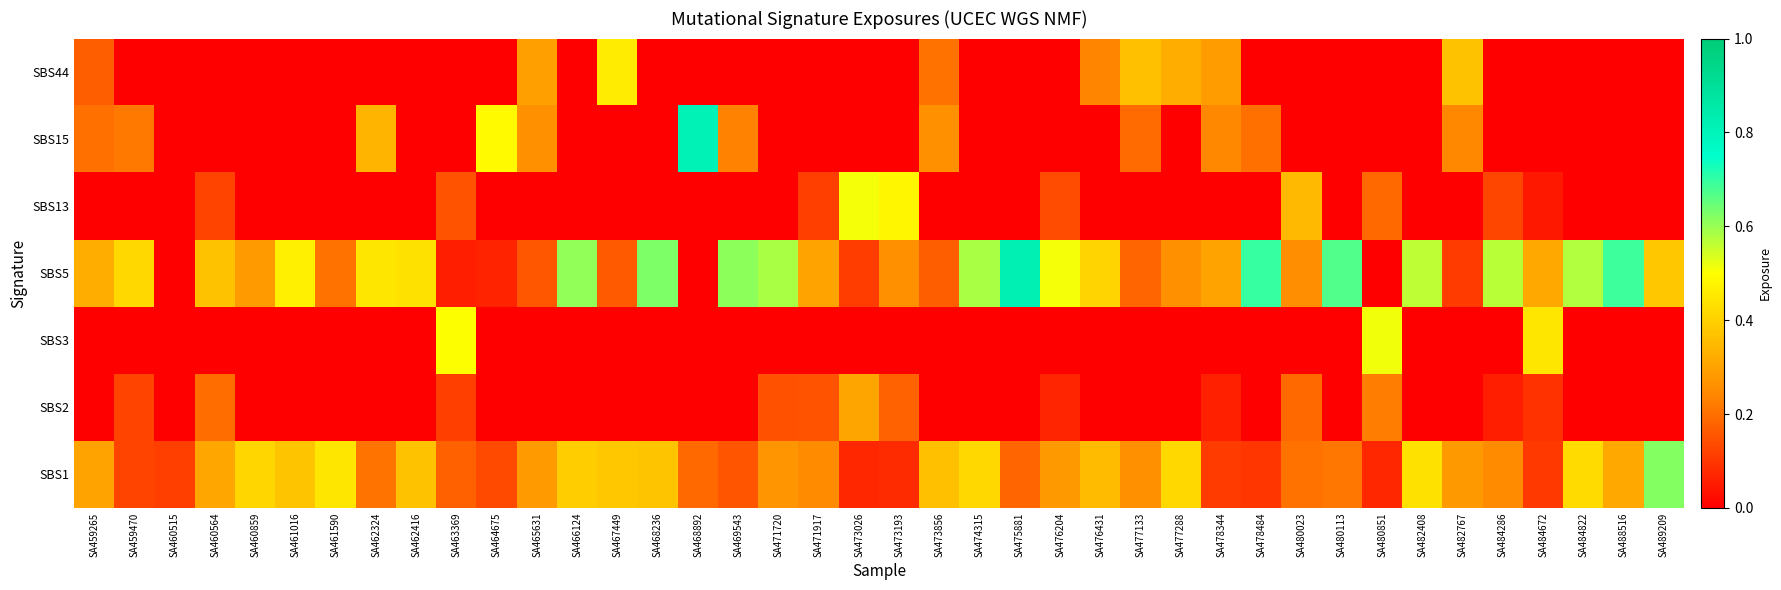

Reading left to right, transcribe all the data shown in this chart.

SBS1: SA459265=0.3	SA459470=0.1	SA460515=0.1	SA460564=0.3	SA460859=0.4	SA461016=0.4	SA461590=0.4	SA462324=0.2	SA462416=0.4	SA463369=0.2	SA464675=0.1	SA465631=0.3	SA466124=0.4	SA467449=0.4	SA468236=0.4	SA468892=0.2	SA469543=0.2	SA471720=0.3	SA471917=0.3	SA473026=0.1	SA473193=0.1	SA473856=0.4	SA474315=0.4	SA475881=0.2	SA476204=0.3	SA476431=0.4	SA477133=0.3	SA477288=0.4	SA478344=0.1	SA478484=0.1	SA480023=0.2	SA480113=0.2	SA480851=0.1	SA482408=0.4	SA482767=0.3	SA484286=0.2	SA484672=0.1	SA484822=0.4	SA488516=0.3	SA489209=0.6
SBS2: SA459265=0.0	SA459470=0.1	SA460515=0.0	SA460564=0.2	SA460859=0.0	SA461016=0.0	SA461590=0.0	SA462324=0.0	SA462416=0.0	SA463369=0.1	SA464675=0.0	SA465631=0.0	SA466124=0.0	SA467449=0.0	SA468236=0.0	SA468892=0.0	SA469543=0.0	SA471720=0.1	SA471917=0.2	SA473026=0.3	SA473193=0.2	SA473856=0.0	SA474315=0.0	SA475881=0.0	SA476204=0.1	SA476431=0.0	SA477133=0.0	SA477288=0.0	SA478344=0.1	SA478484=0.0	SA480023=0.2	SA480113=0.0	SA480851=0.2	SA482408=0.0	SA482767=0.0	SA484286=0.1	SA484672=0.1	SA484822=0.0	SA488516=0.0	SA489209=0.0
SBS3: SA459265=0.0	SA459470=0.0	SA460515=0.0	SA460564=0.0	SA460859=0.0	SA461016=0.0	SA461590=0.0	SA462324=0.0	SA462416=0.0	SA463369=0.5	SA464675=0.0	SA465631=0.0	SA466124=0.0	SA467449=0.0	SA468236=0.0	SA468892=0.0	SA469543=0.0	SA471720=0.0	SA471917=0.0	SA473026=0.0	SA473193=0.0	SA473856=0.0	SA474315=0.0	SA475881=0.0	SA476204=0.0	SA476431=0.0	SA477133=0.0	SA477288=0.0	SA478344=0.0	SA478484=0.0	SA480023=0.0	SA480113=0.0	SA480851=0.5	SA482408=0.0	SA482767=0.0	SA484286=0.0	SA484672=0.4	SA484822=0.0	SA488516=0.0	SA489209=0.0
SBS5: SA459265=0.3	SA459470=0.4	SA460515=0.0	SA460564=0.4	SA460859=0.3	SA461016=0.5	SA461590=0.2	SA462324=0.4	SA462416=0.4	SA463369=0.1	SA464675=0.1	SA465631=0.2	SA466124=0.6	SA467449=0.2	SA468236=0.6	SA468892=0.0	SA469543=0.6	SA471720=0.6	SA471917=0.3	SA473026=0.1	SA473193=0.3	SA473856=0.2	SA474315=0.6	SA475881=0.8	SA476204=0.5	SA476431=0.4	SA477133=0.2	SA477288=0.3	SA478344=0.3	SA478484=0.7	SA480023=0.3	SA480113=0.7	SA480851=0.0	SA482408=0.6	SA482767=0.1	SA484286=0.6	SA484672=0.3	SA484822=0.6	SA488516=0.7	SA489209=0.4
SBS13: SA459265=0.0	SA459470=0.0	SA460515=0.0	SA460564=0.1	SA460859=0.0	SA461016=0.0	SA461590=0.0	SA462324=0.0	SA462416=0.0	SA463369=0.2	SA464675=0.0	SA465631=0.0	SA466124=0.0	SA467449=0.0	SA468236=0.0	SA468892=0.0	SA469543=0.0	SA471720=0.0	SA471917=0.1	SA473026=0.5	SA473193=0.5	SA473856=0.0	SA474315=0.0	SA475881=0.0	SA476204=0.1	SA476431=0.0	SA477133=0.0	SA477288=0.0	SA478344=0.0	SA478484=0.0	SA480023=0.3	SA480113=0.0	SA480851=0.2	SA482408=0.0	SA482767=0.0	SA484286=0.1	SA484672=0.0	SA484822=0.0	SA488516=0.0	SA489209=0.0
SBS15: SA459265=0.2	SA459470=0.2	SA460515=0.0	SA460564=0.0	SA460859=0.0	SA461016=0.0	SA461590=0.0	SA462324=0.3	SA462416=0.0	SA463369=0.0	SA464675=0.5	SA465631=0.3	SA466124=0.0	SA467449=0.0	SA468236=0.0	SA468892=0.8	SA469543=0.2	SA471720=0.0	SA471917=0.0	SA473026=0.0	SA473193=0.0	SA473856=0.3	SA474315=0.0	SA475881=0.0	SA476204=0.0	SA476431=0.0	SA477133=0.2	SA477288=0.0	SA478344=0.2	SA478484=0.2	SA480023=0.0	SA480113=0.0	SA480851=0.0	SA482408=0.0	SA482767=0.2	SA484286=0.0	SA484672=0.0	SA484822=0.0	SA488516=0.0	SA489209=0.0
SBS44: SA459265=0.2	SA459470=0.0	SA460515=0.0	SA460564=0.0	SA460859=0.0	SA461016=0.0	SA461590=0.0	SA462324=0.0	SA462416=0.0	SA463369=0.0	SA464675=0.0	SA465631=0.3	SA466124=0.0	SA467449=0.5	SA468236=0.0	SA468892=0.0	SA469543=0.0	SA471720=0.0	SA471917=0.0	SA473026=0.0	SA473193=0.0	SA473856=0.2	SA474315=0.0	SA475881=0.0	SA476204=0.0	SA476431=0.2	SA477133=0.4	SA477288=0.3	SA478344=0.3	SA478484=0.0	SA480023=0.0	SA480113=0.0	SA480851=0.0	SA482408=0.0	SA482767=0.4	SA484286=0.0	SA484672=0.0	SA484822=0.0	SA488516=0.0	SA489209=0.0